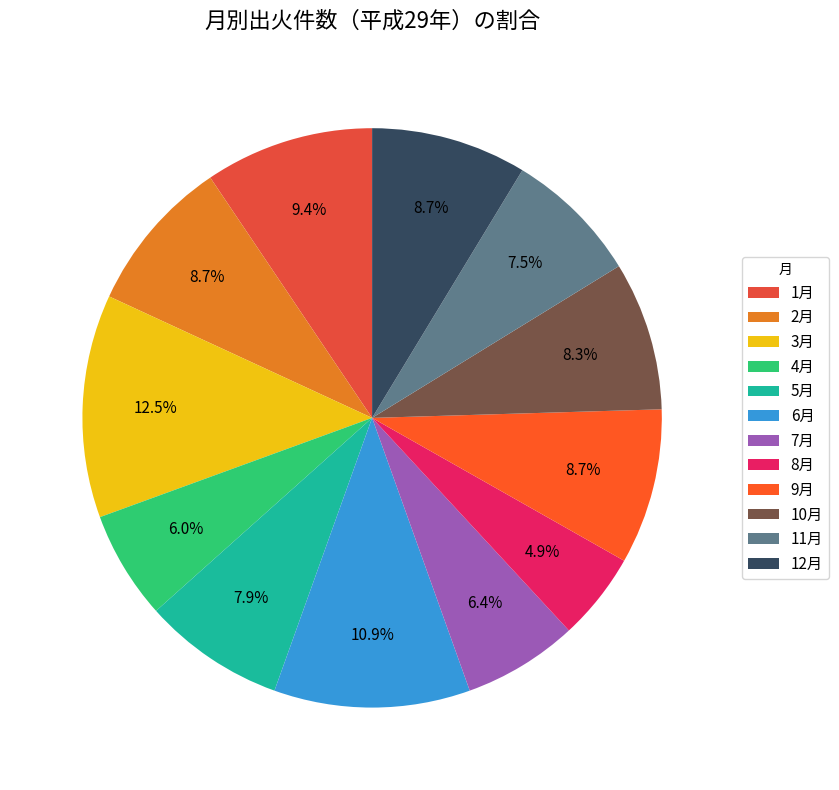

Which category has the biggest portion of the pie?

3月